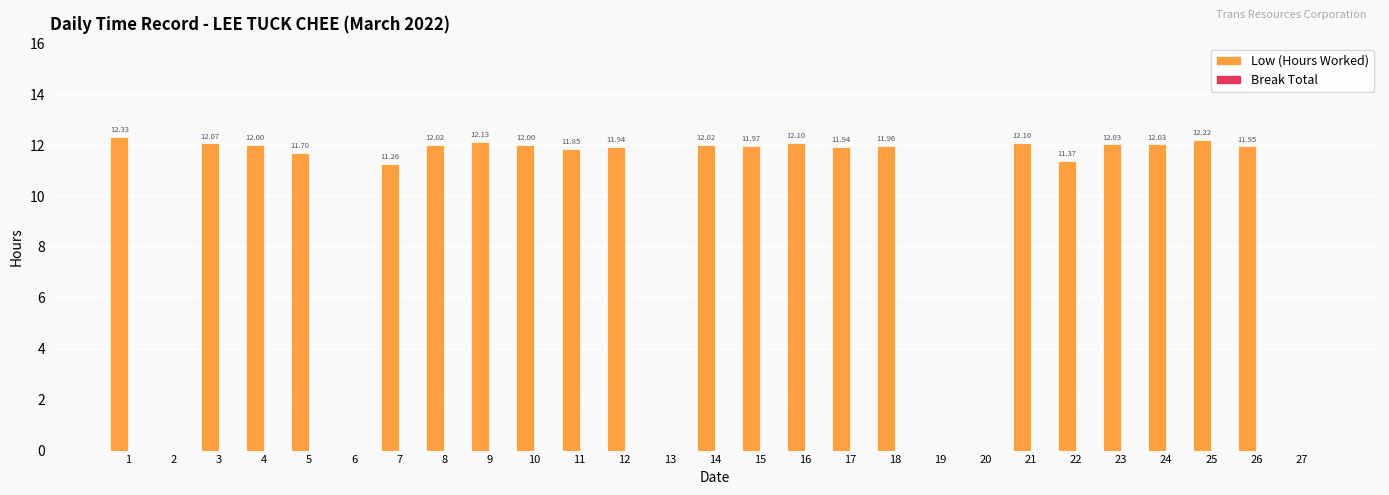

What is the sum of all values?

251.0